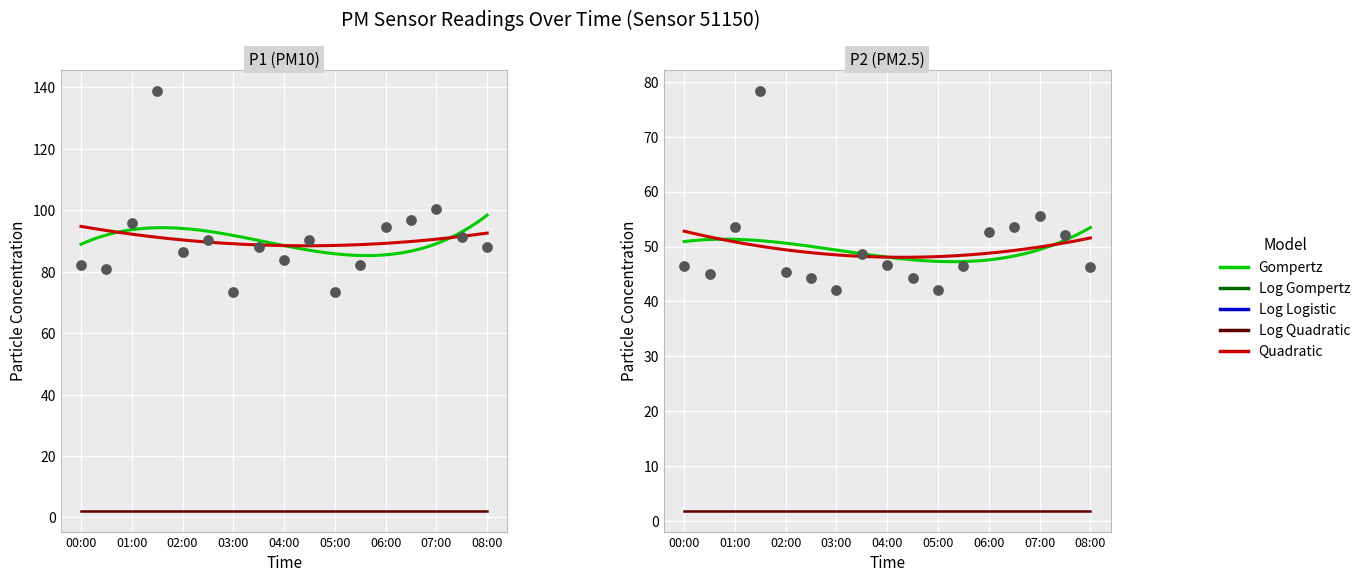

Which series reaches the minimum Y coordinate?

P2